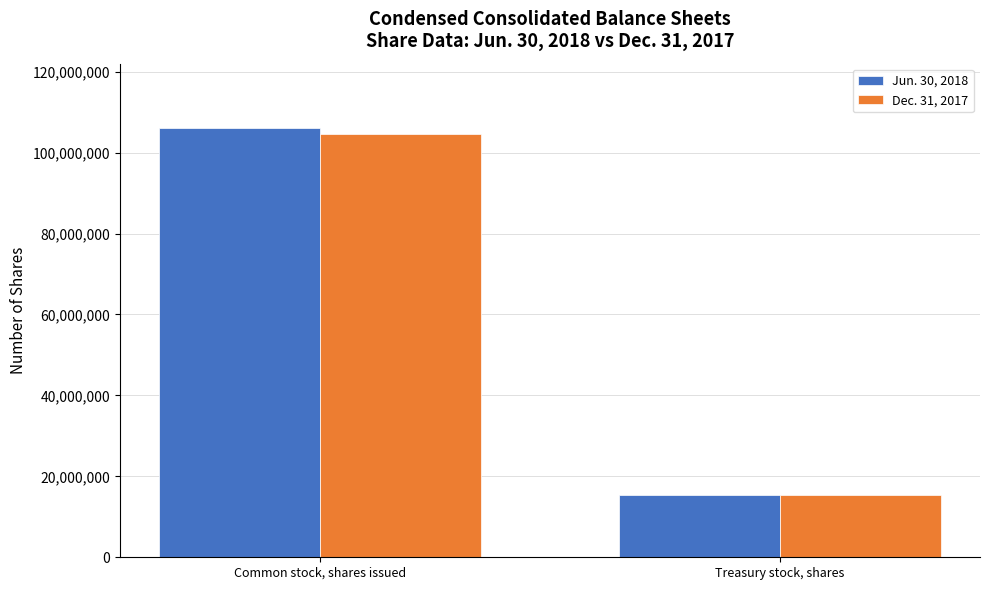

Is the value of Dec. 31, 2017 at Common stock, shares issued greater than the value of Jun. 30, 2018 at Treasury stock, shares?

Yes